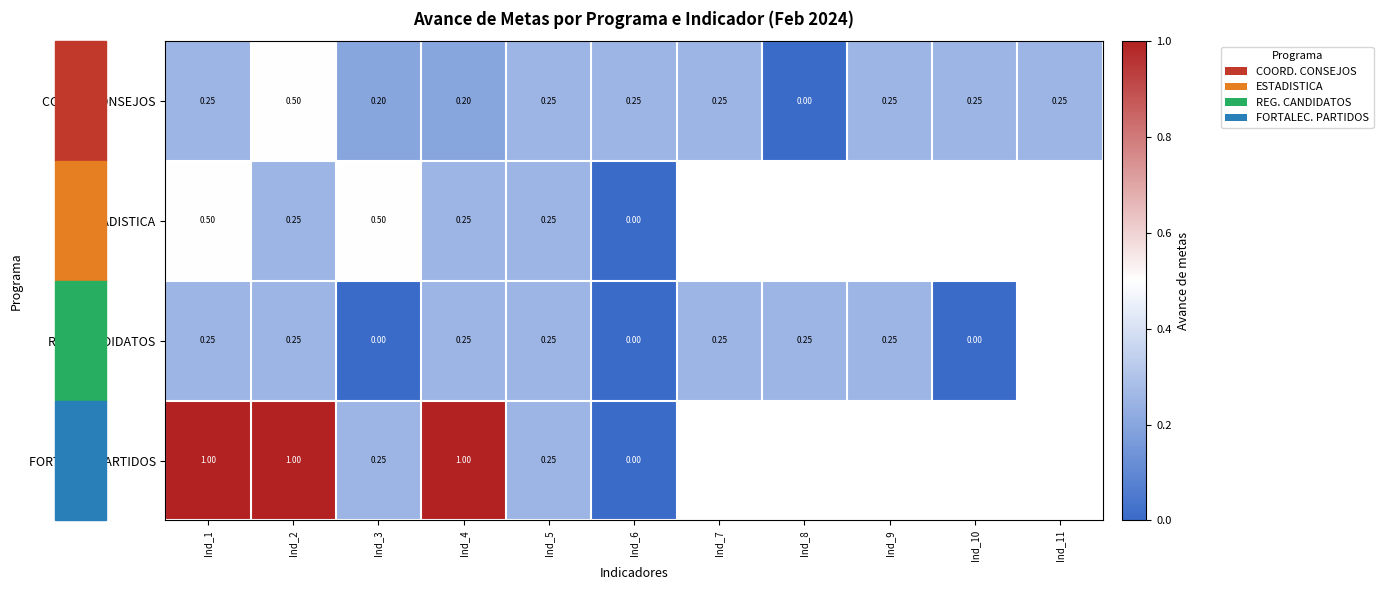

Is it true that COORD. CONSEJOS equals 0.2 at Ind_10?

True